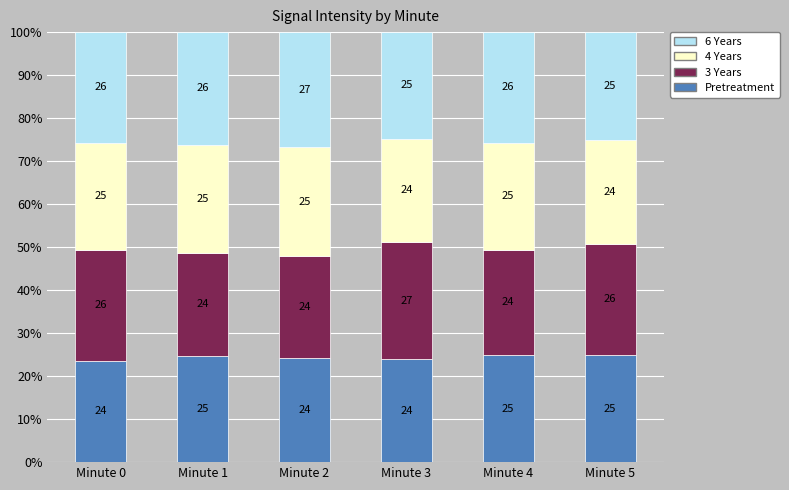

Is it true that Pretreatment equals 24.9 at Minute 4?

True